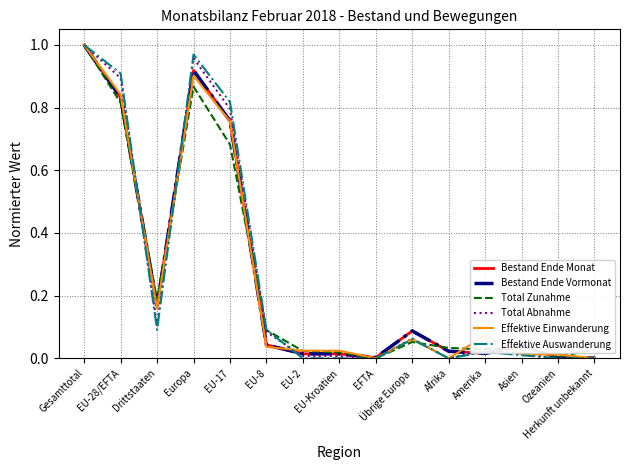

What are all the series names shown in the legend?

Bestand Ende Monat, Bestand Ende Vormonat, Total Zunahme, Total Abnahme, Effektive Einwanderung, Effektive Auswanderung